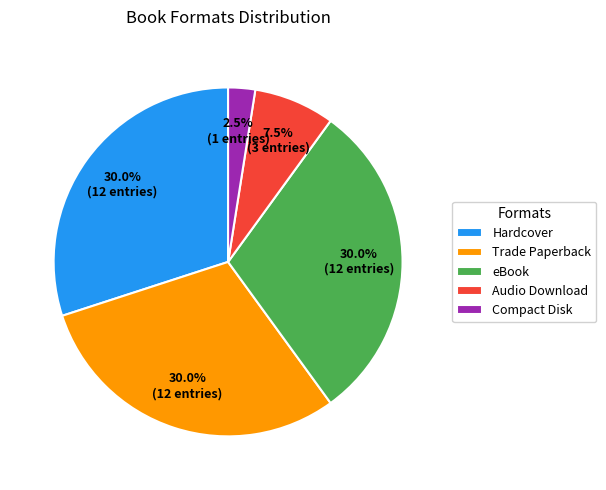

What portion of the pie excludes Hardcover?

70.0%